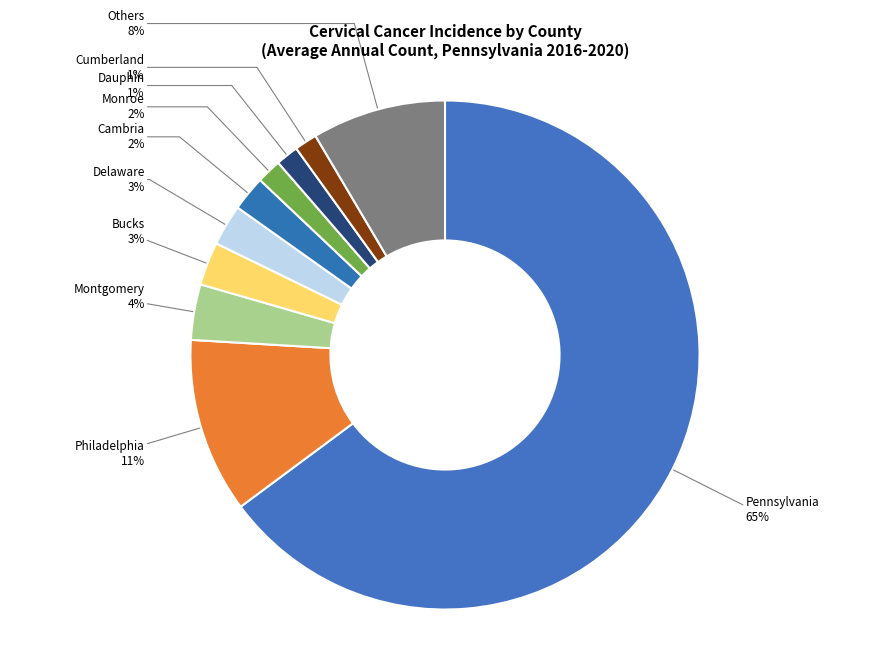

Count the number of slices in the pie.

10